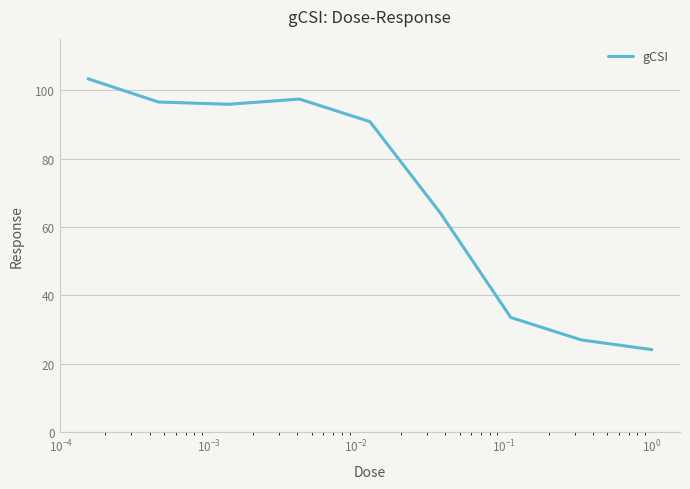

True or false: the data has more than 1 interior local peaks.

False